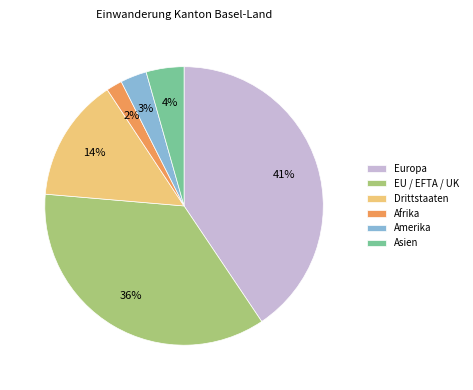

How many segments does this pie chart have?

6